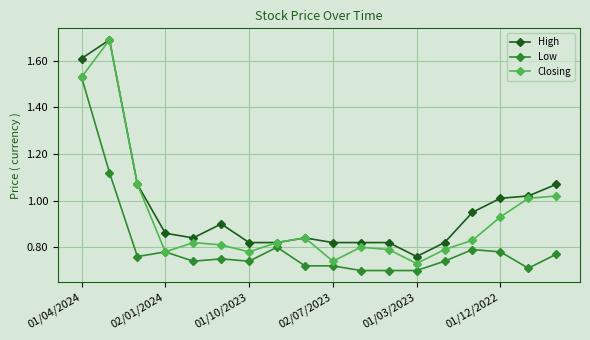

List the series in order of their overall mean, highest first.

High, Closing, Low